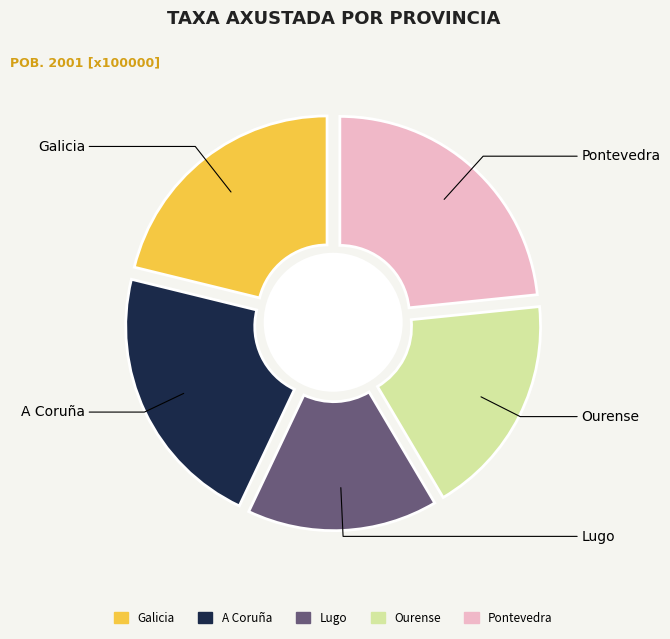

Which has a higher value, Ourense or Galicia?

Galicia